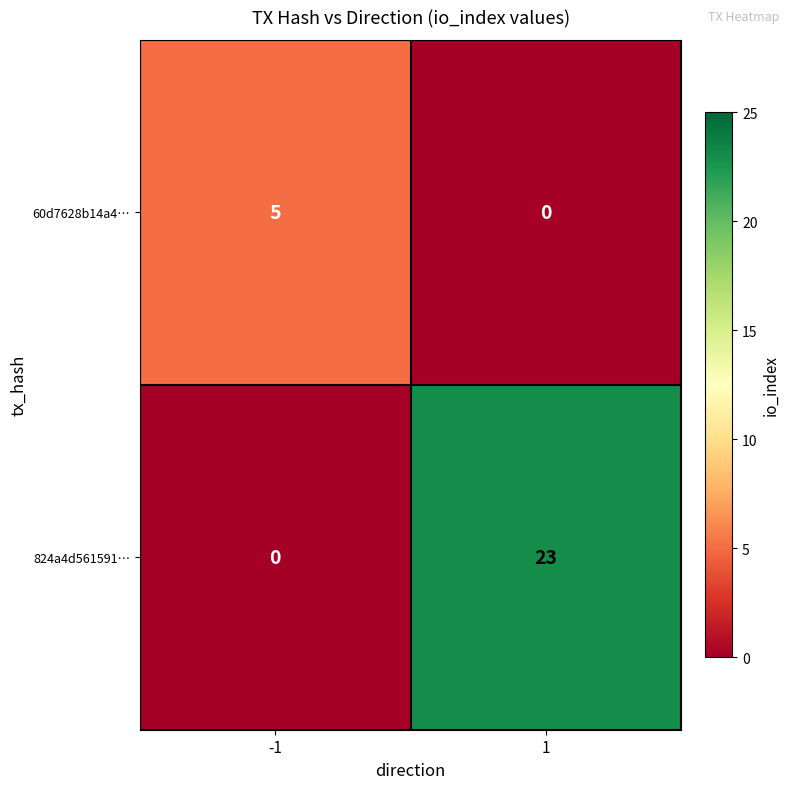

Reading right to left, extract all data points from this chart.

60d7628b14a4…: 0	5
824a4d561591…: 23	0